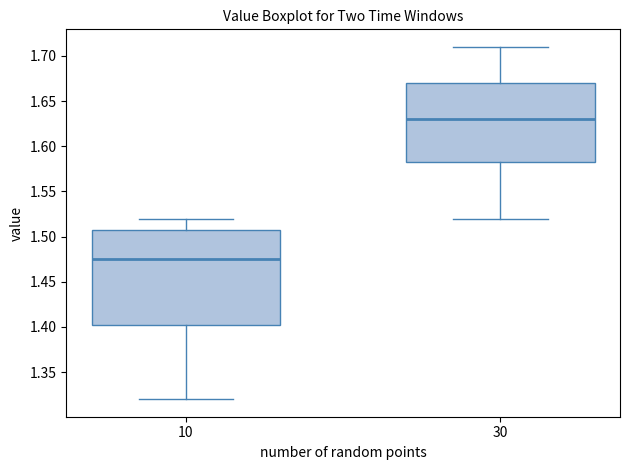

Where is the lower edge of the box at x = 10 on the y-axis? The values are not printed on the chart, so give them approximately, as read against the axis.

1.405